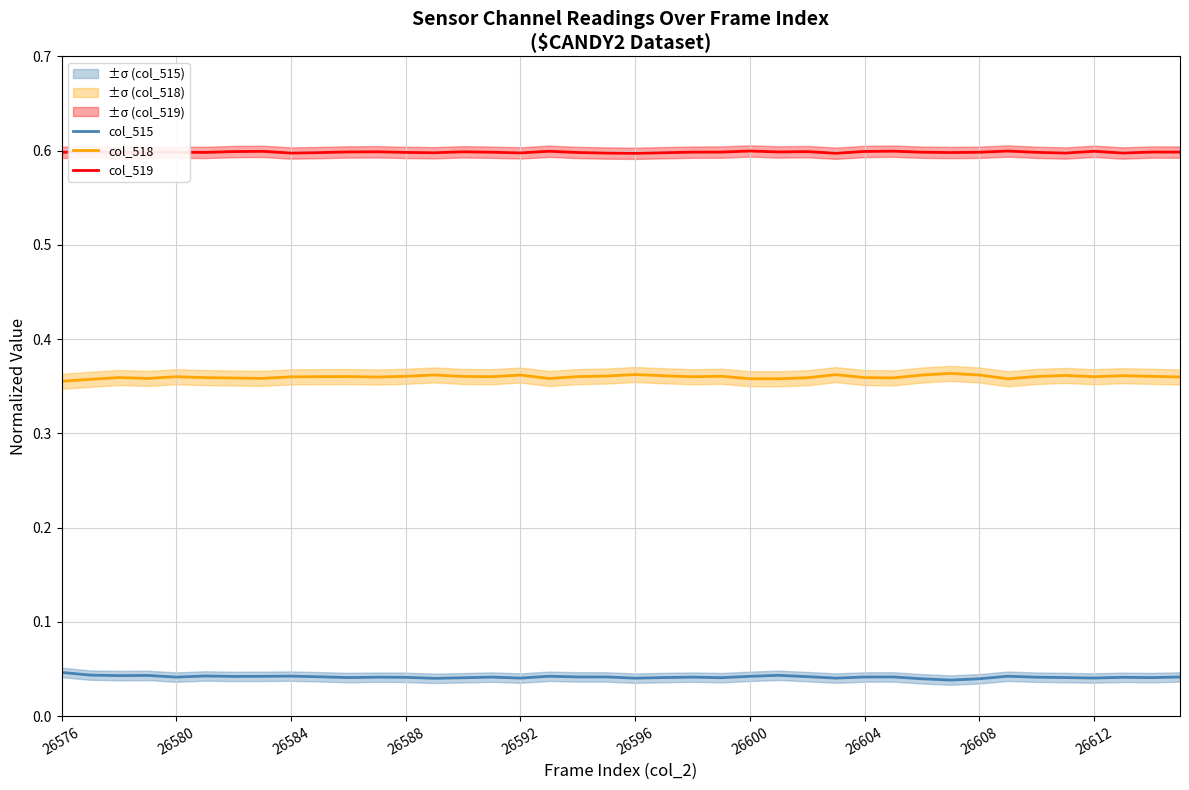

What is the average value of the col_518 series?

0.4